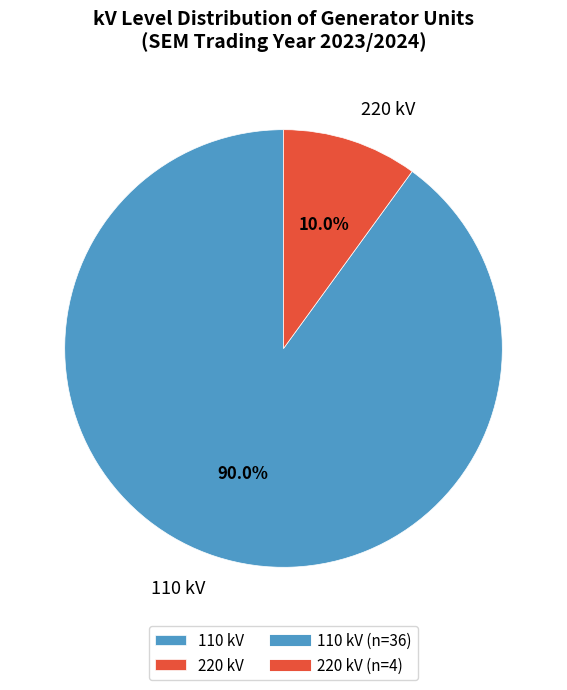

Does 110 represent more than half of the total?

Yes